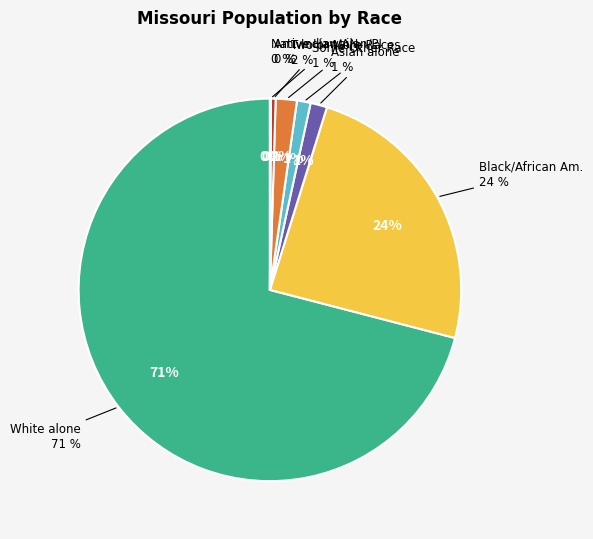

How many segments does this pie chart have?

7